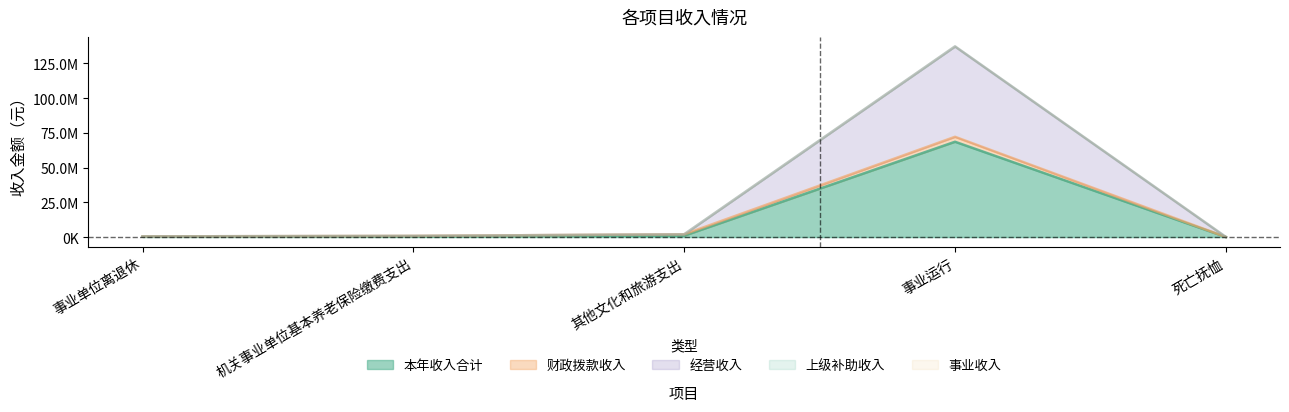

Reading left to right, list all the values displayed in this chart.

本年收入合计: 247500.0	420000.0	1000000.0	68560677.7	42600.0
财政拨款收入: 247500.0	420000.0	1000000.0	3569400.0	42600.0
经营收入: 0.0	0.0	0.0	64991277.7	0.0
上级补助收入: 0.0	0.0	0.0	0.0	0.0
事业收入: 0.0	0.0	0.0	0.0	0.0